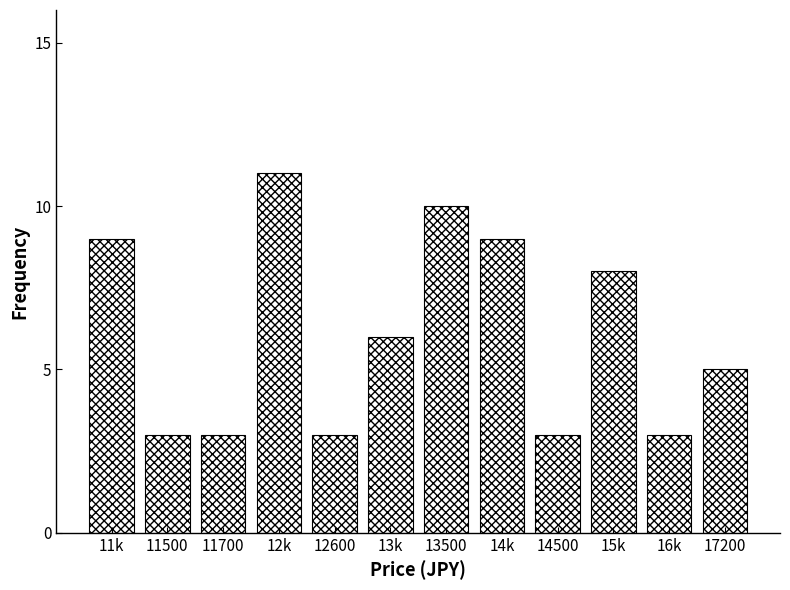

Reading left to right, transcribe all the data shown in this chart.

11k=9	11500=3	11700=3	12k=11	12600=3	13k=6	13500=10	14k=9	14500=3	15k=8	16k=3	17200=5